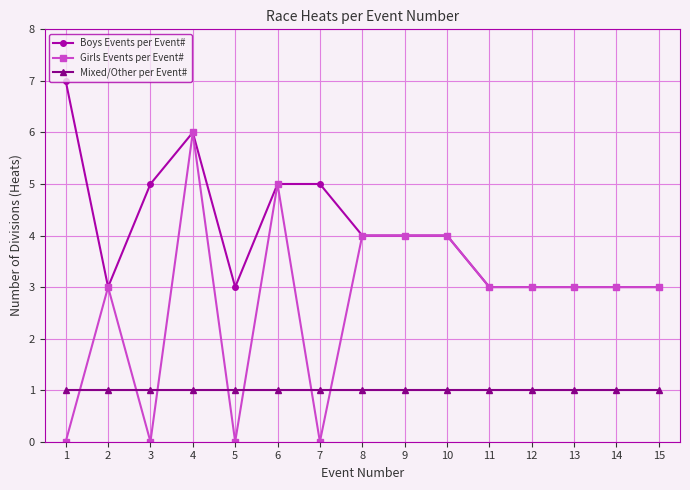

What is the maximum value for Boys Events per Event#?

7